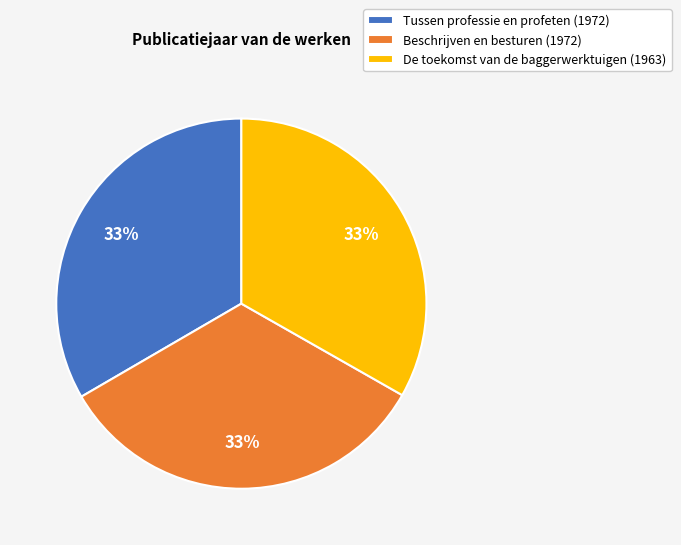

True or false: Tussen professie en profeten (1972) accounts for 33% of the total.

True